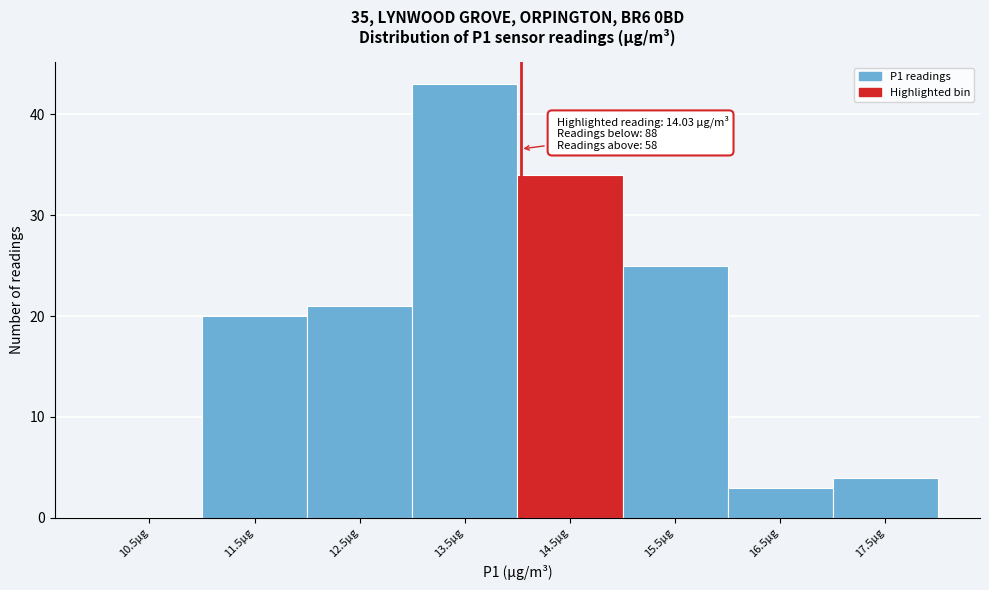

Over which range of the x-axis is the bar tallest?

13 to 14